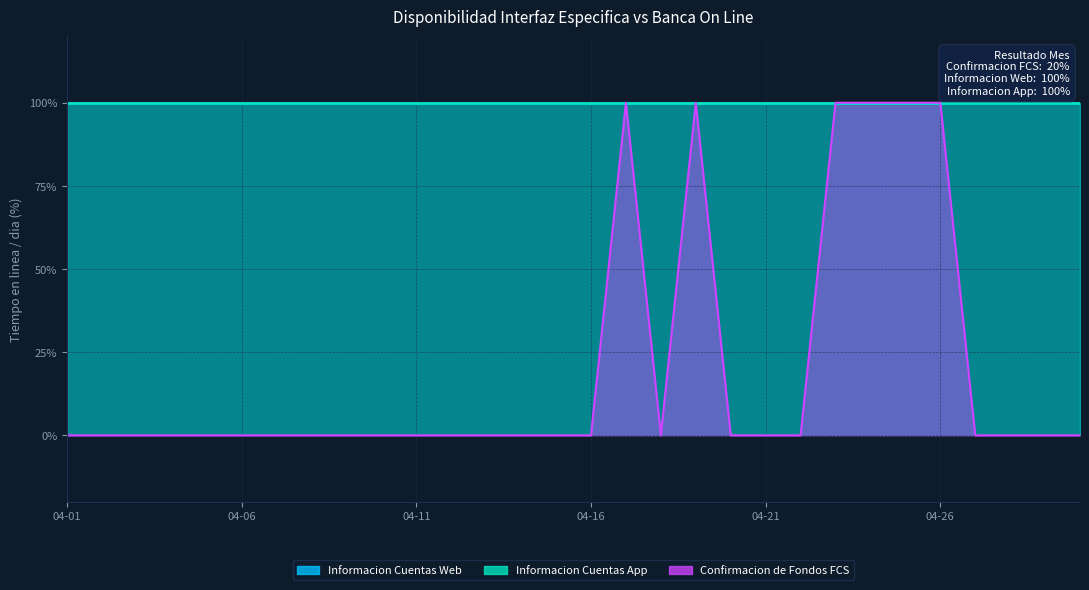

What is the total value across all series at 2025-04-27?

200